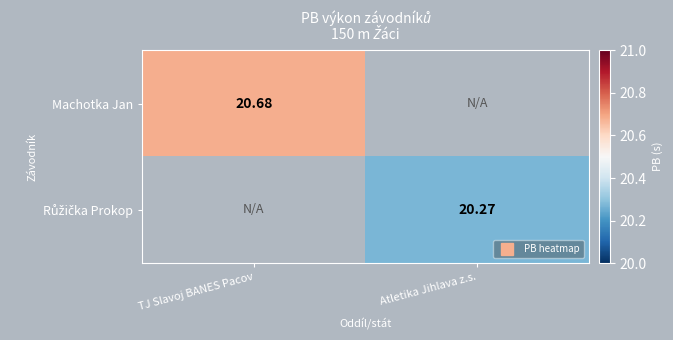

Is it true that Machotka Jan equals 11.6 at TJ Slavoj BANES Pacov?

False